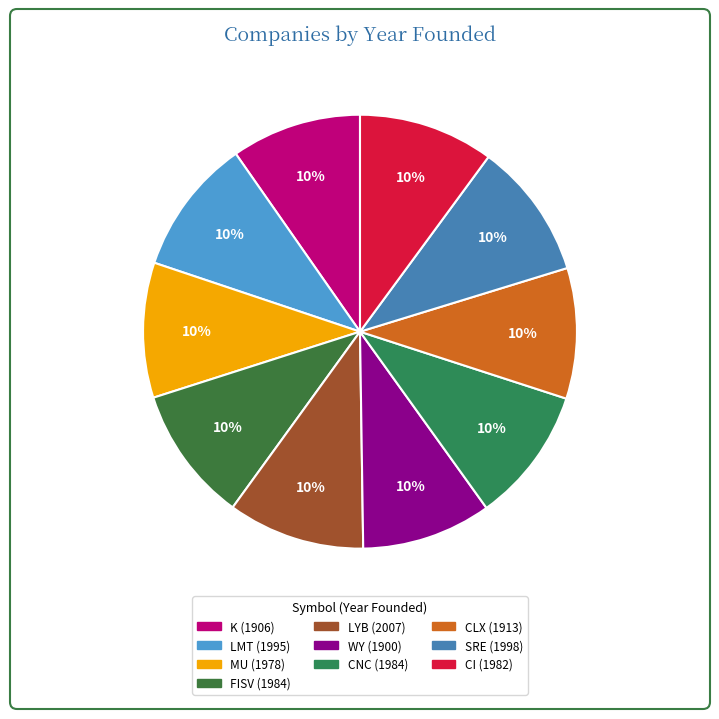

Is the sum of K and LYB greater than half?

No